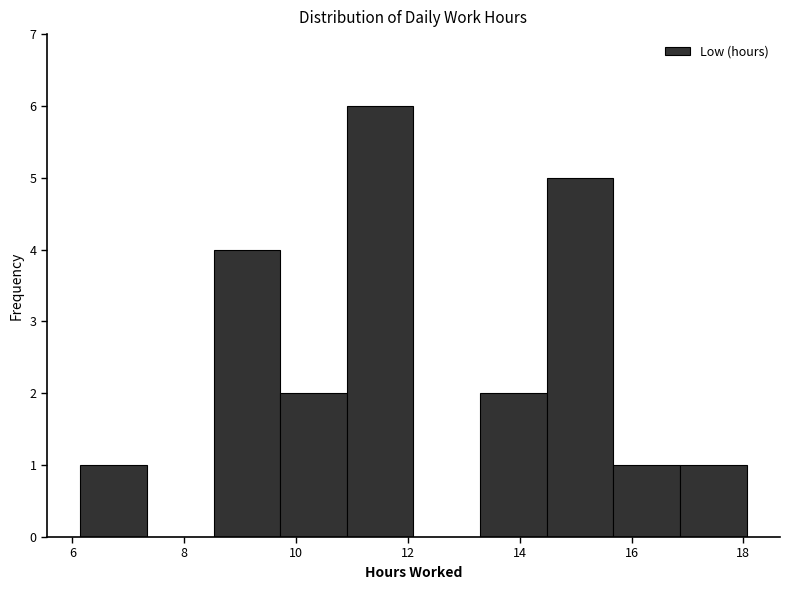

How tall is the bar that spans 6.2 to 7.4 on the x-axis? Neither the bar edges nor the heights are printed on the chart, so give them approximately, as read against the axes.

1